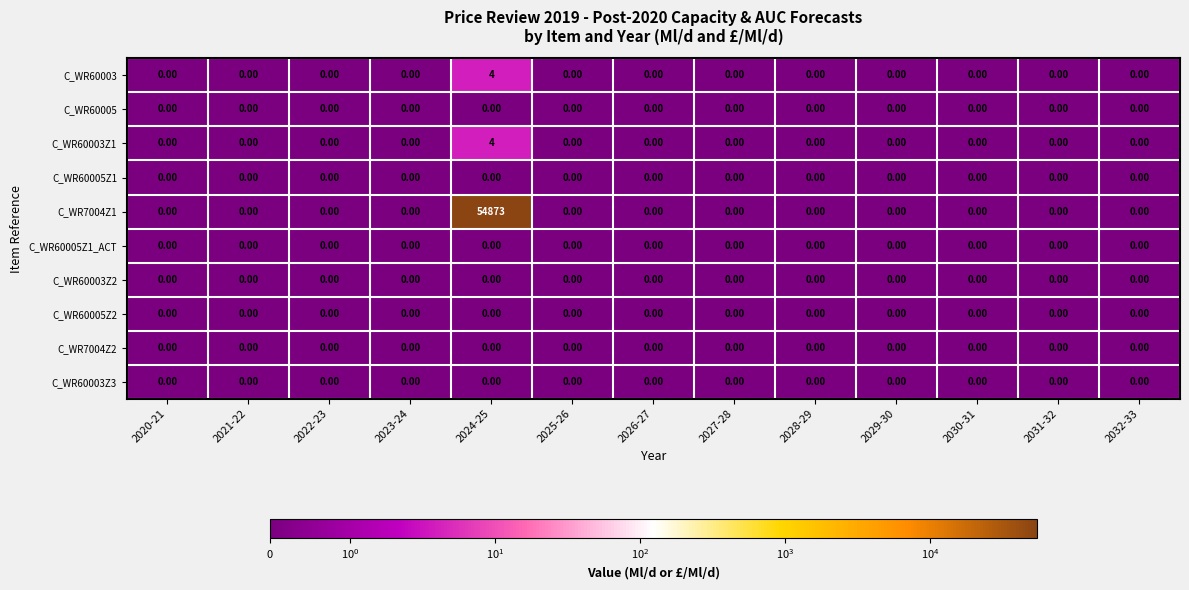

Which series has the largest total across all categories?

C_WR7004Z1